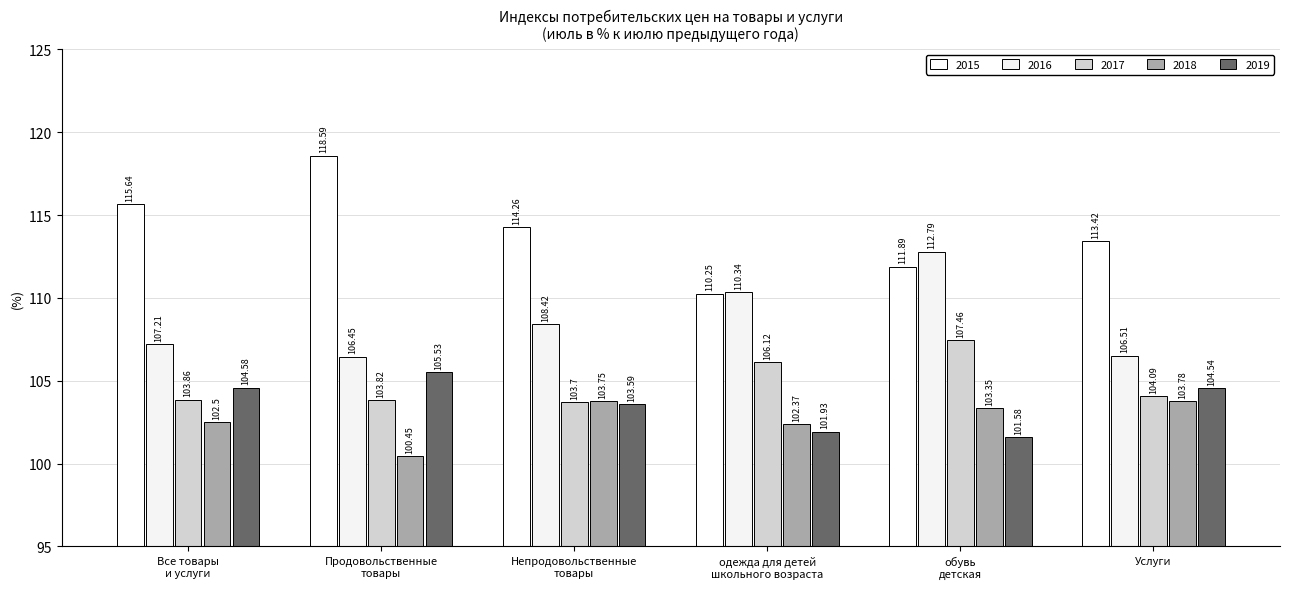

Count the number of categories in the chart.

6